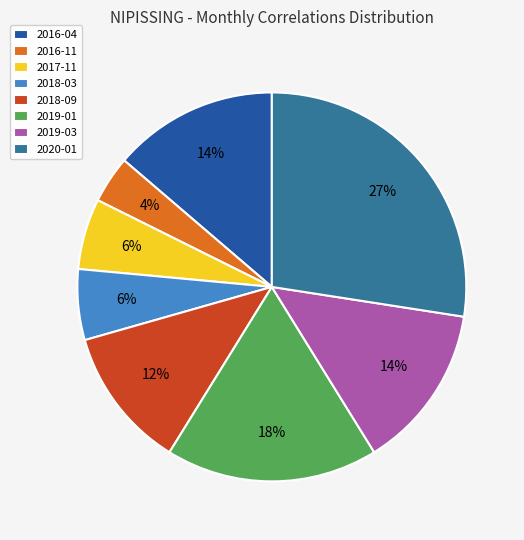

To the nearest percent, what portion does 2020-01 represent?

27%